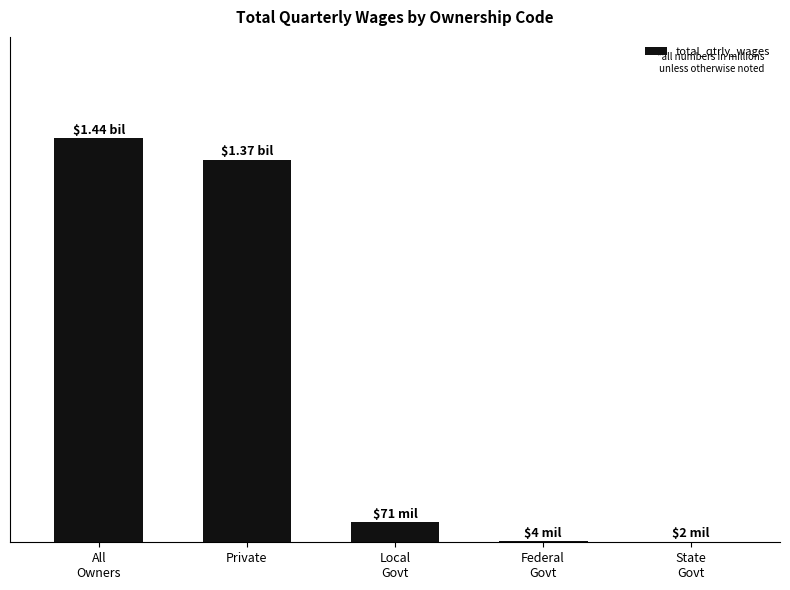

How many bars are there in total?

5